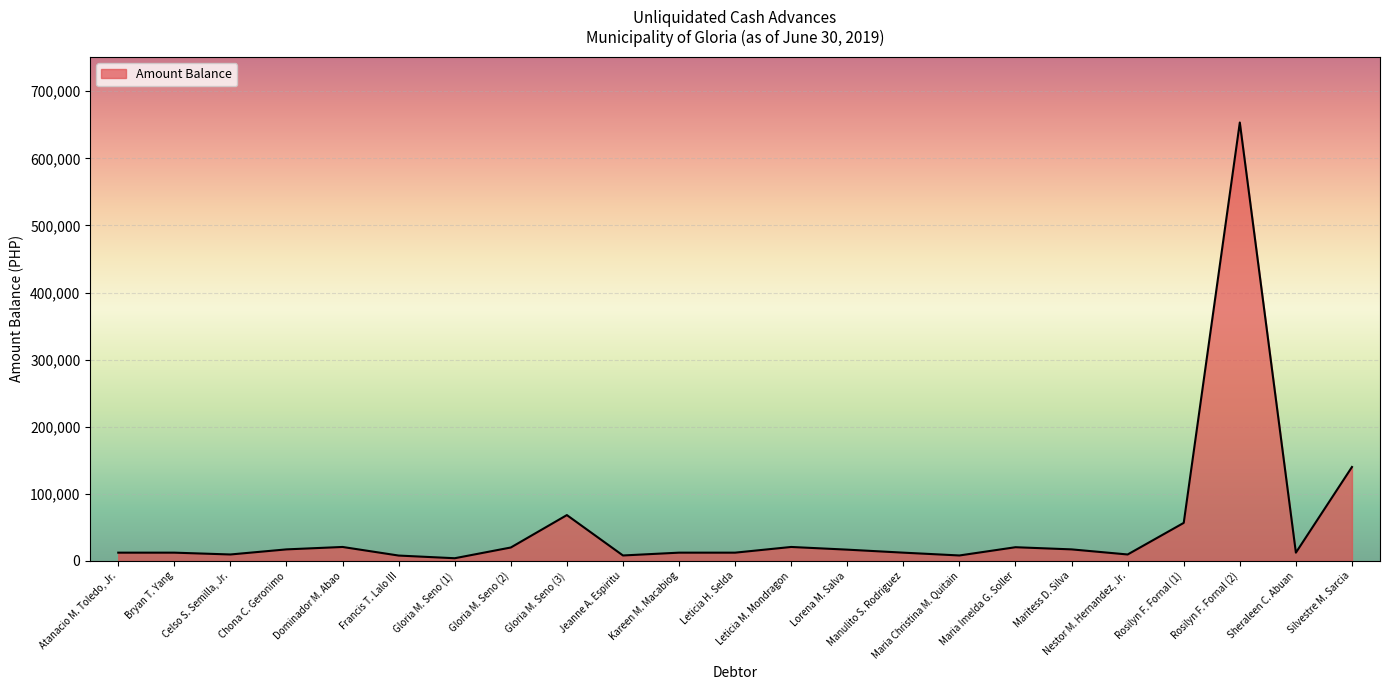

Does the chart display data point markers on the line(s)?

No